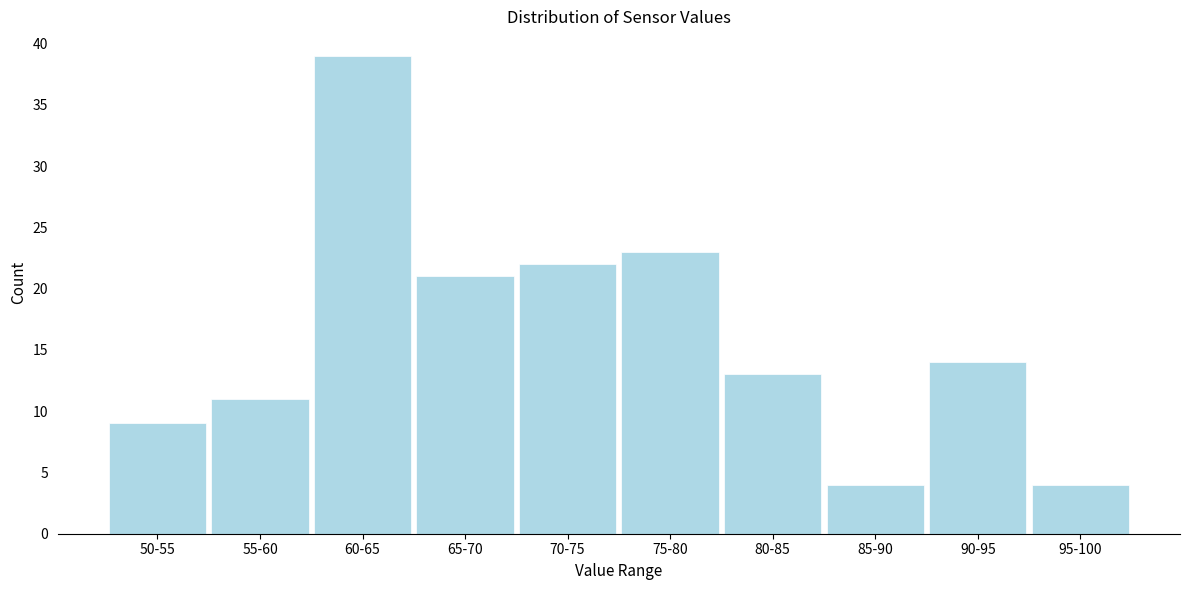

Reading left to right, list all the values displayed in this chart.

9	11	39	21	22	23	13	4	14	4